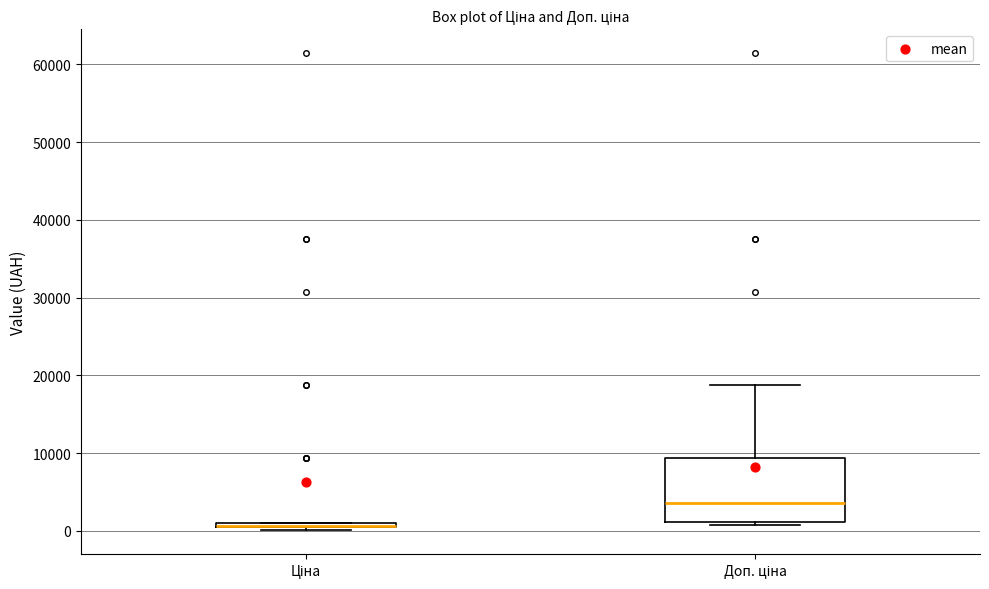

Where does the median line of the box for Доп. ціна sit on the y-axis? The values are not printed on the chart, so give them approximately, as read against the axis.

4000